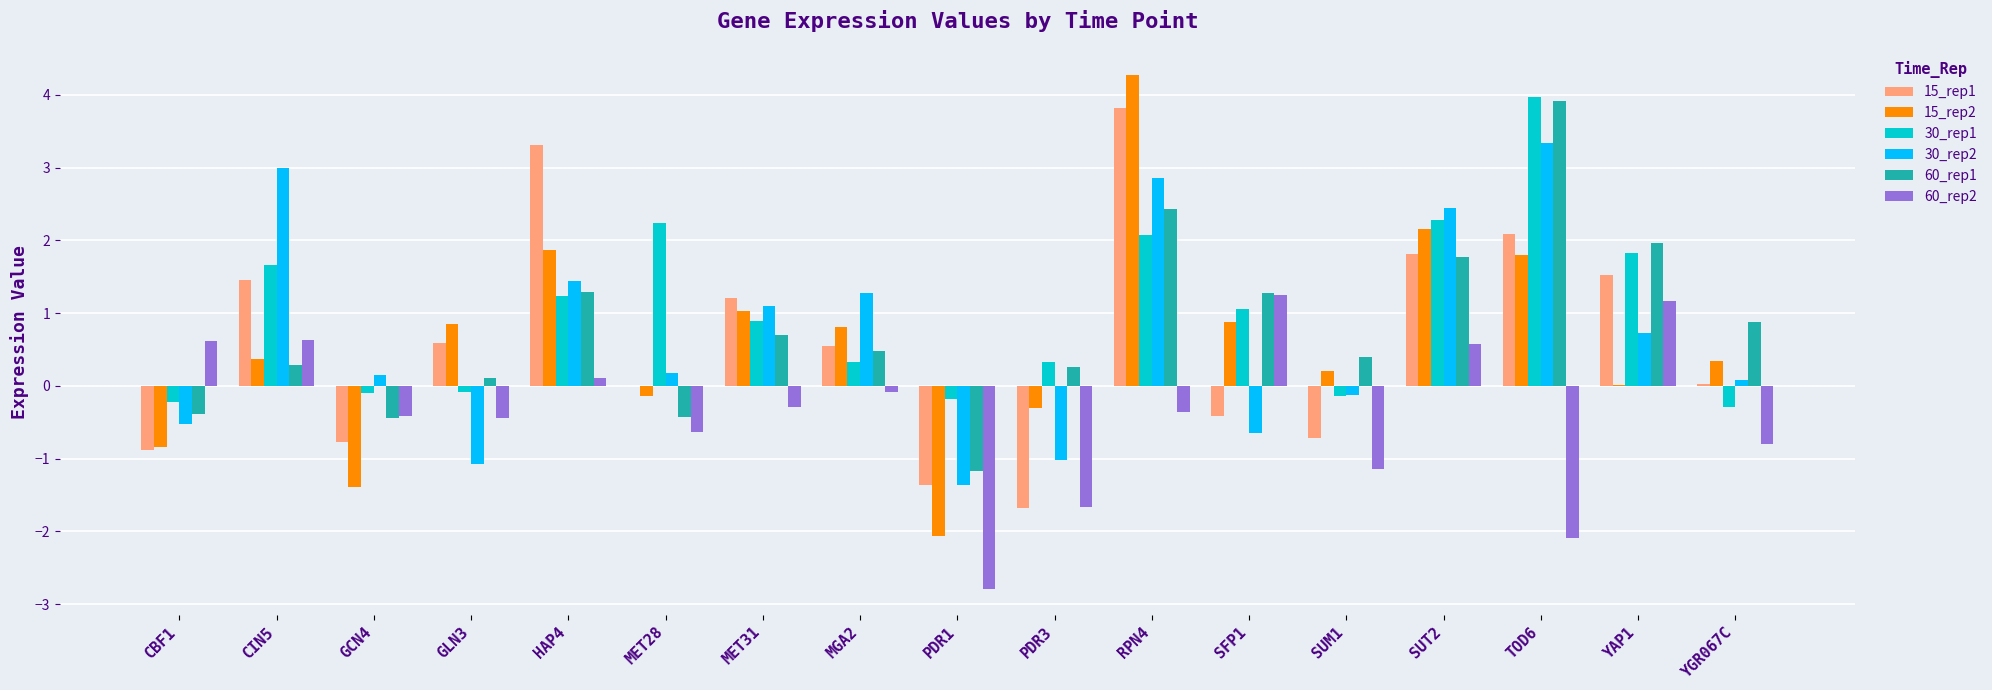

The 60_rep2 series shows -0.9 at TOD6. True or false?

False